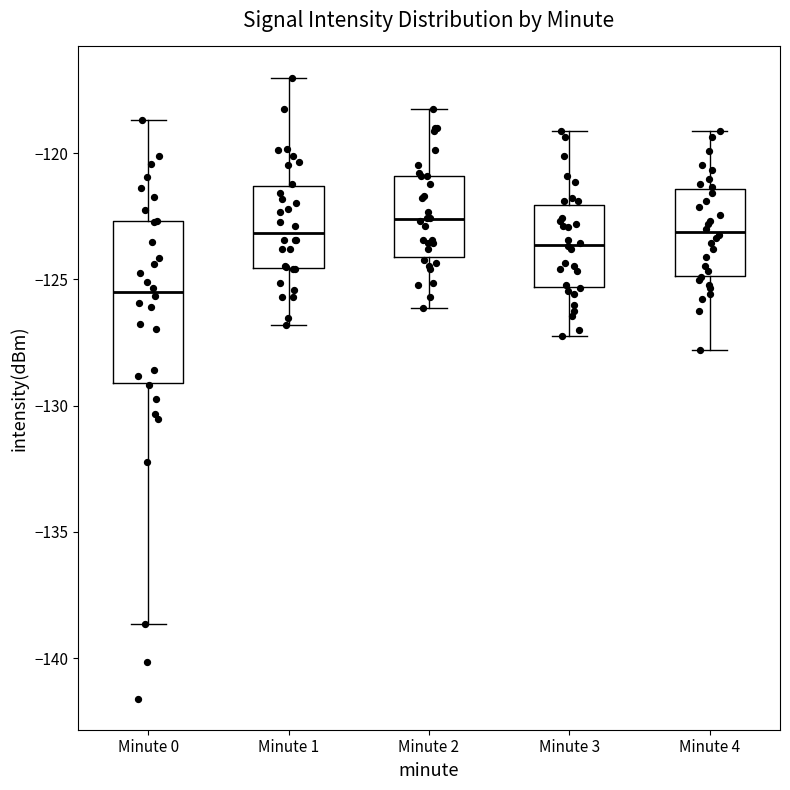

Comparing the boxes themselves (not the whiskers), which one is the tallest?

Minute 0